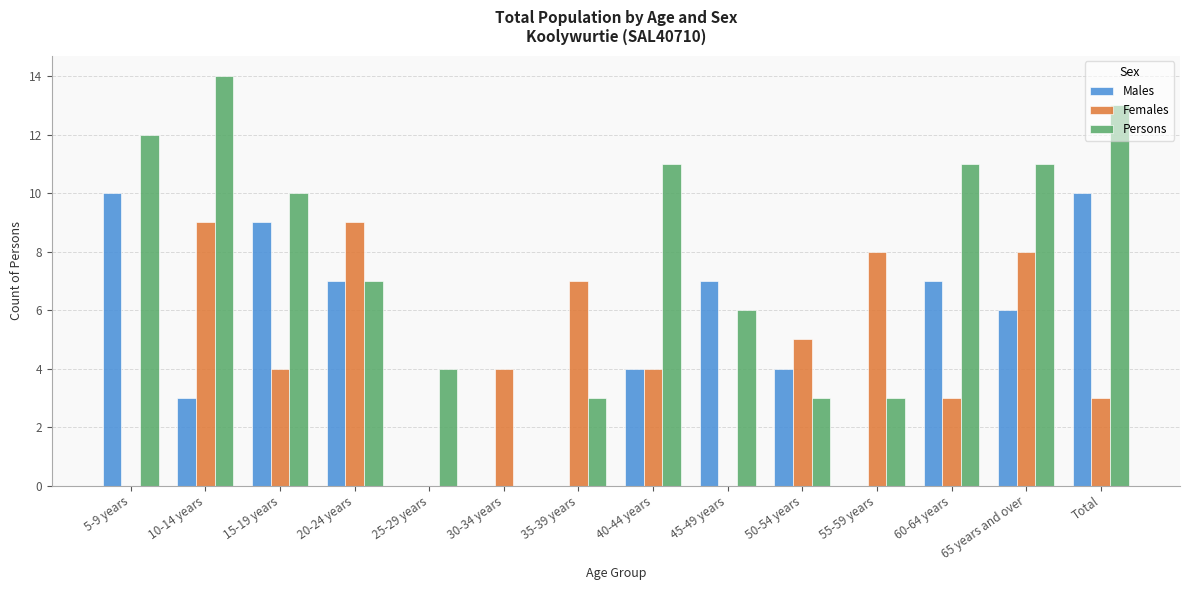

How many data points does each series have?

14